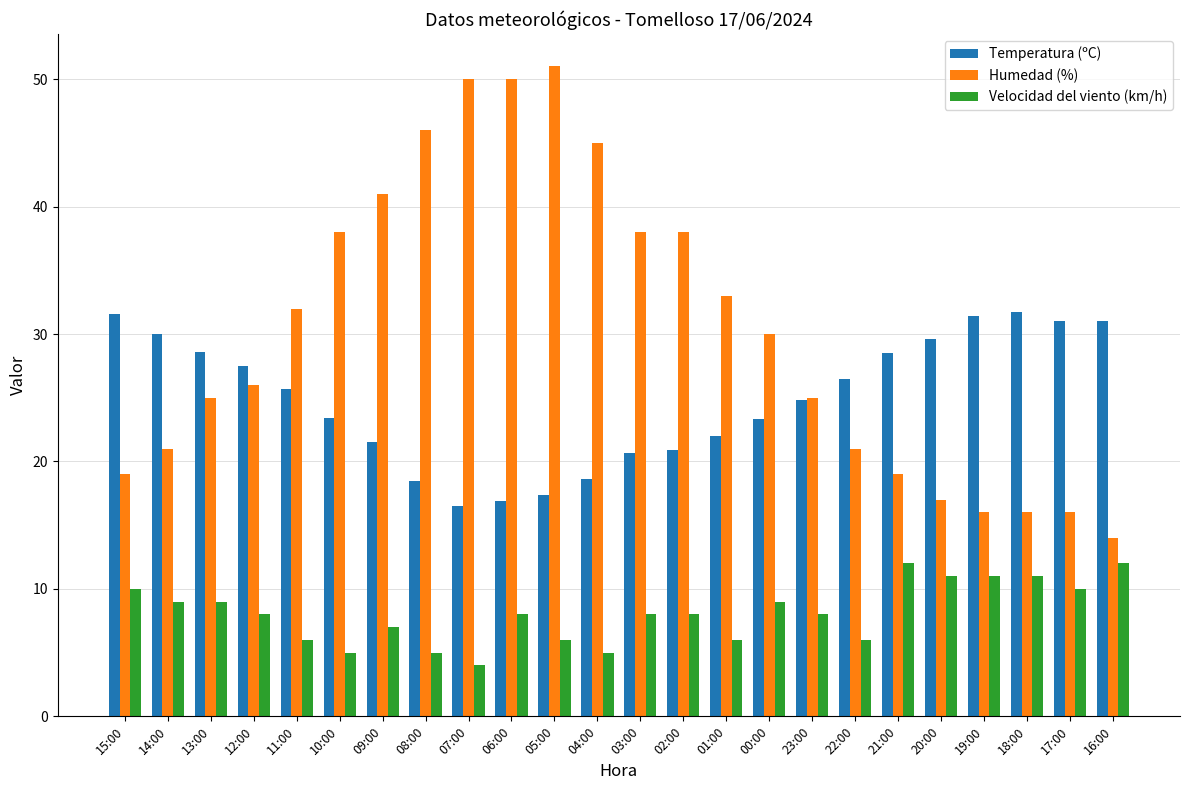

Which label corresponds to the largest value in the chart?

05:00